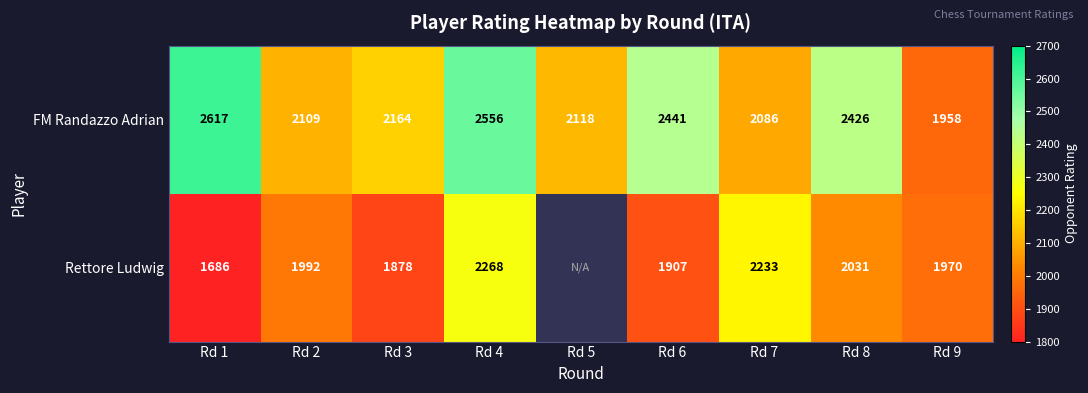

At how many categories does at least one series exceed 2557?

1